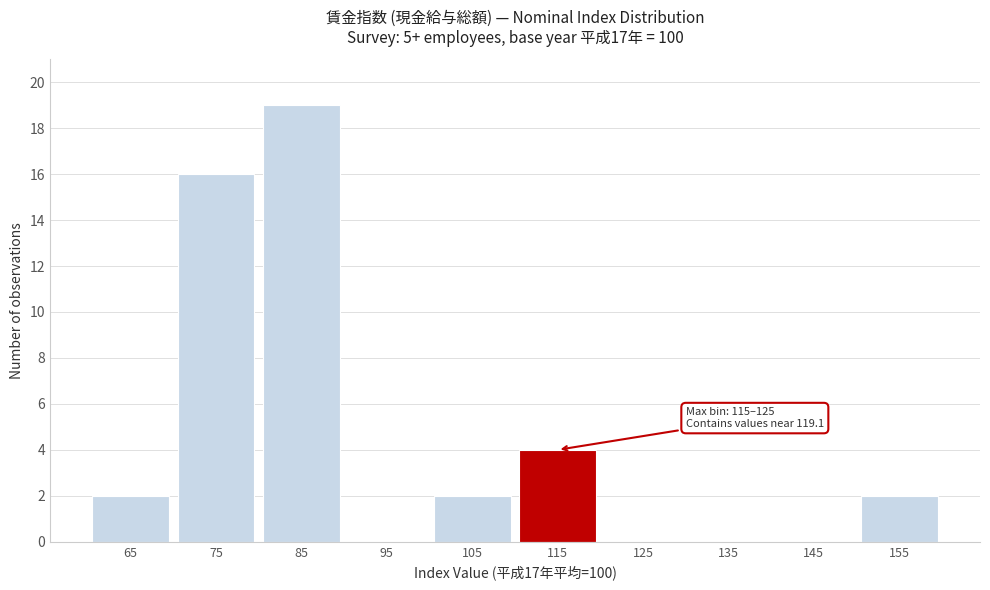

Reading left to right, extract all data points from this chart.

65=2	75=16	85=19	95=0	105=2	115=4	125=0	135=0	145=0	155=2